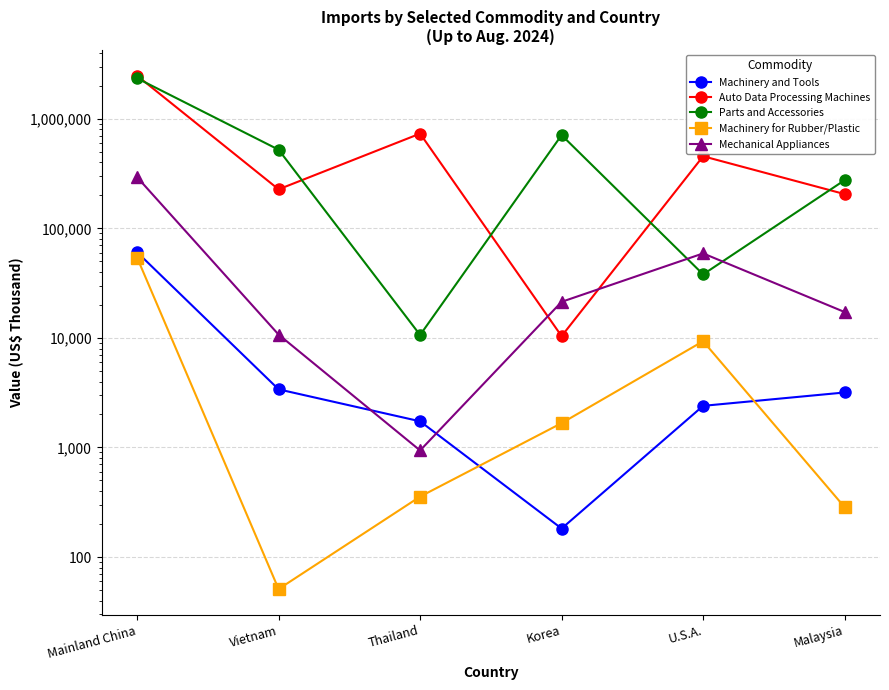

Does the chart have visible grid lines?

Yes